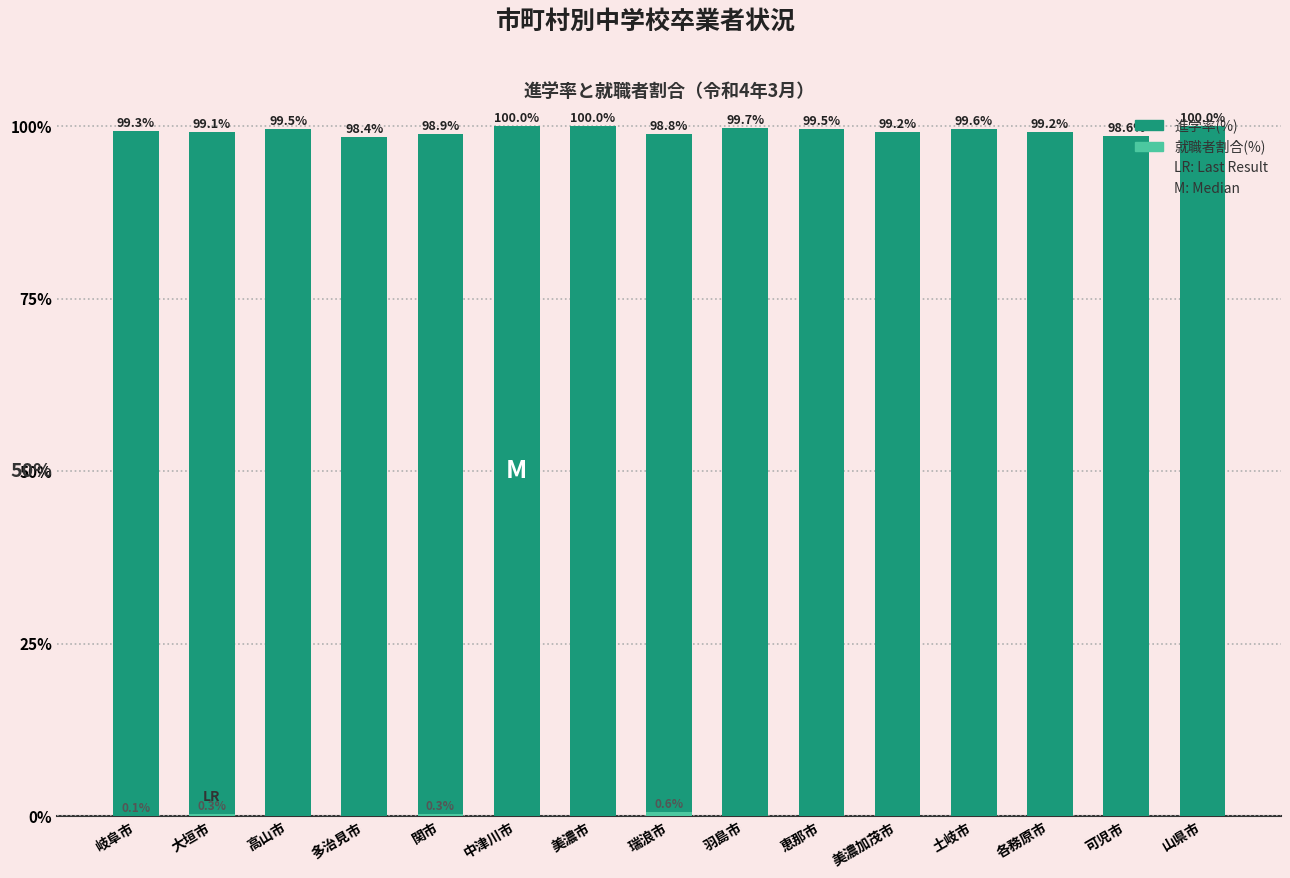

Does the chart contain stacked bars?

No